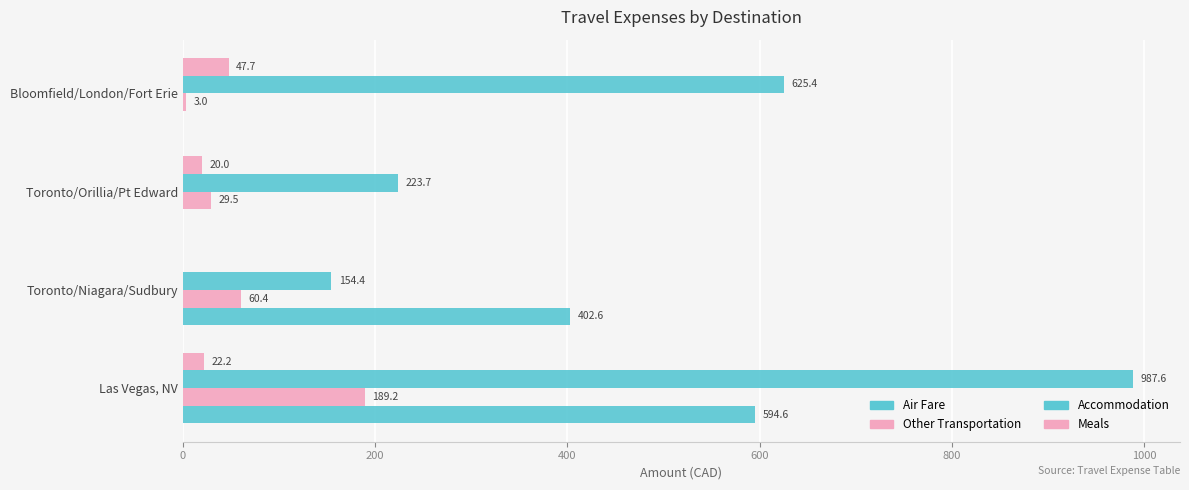

How many categories are shown in the chart?

4